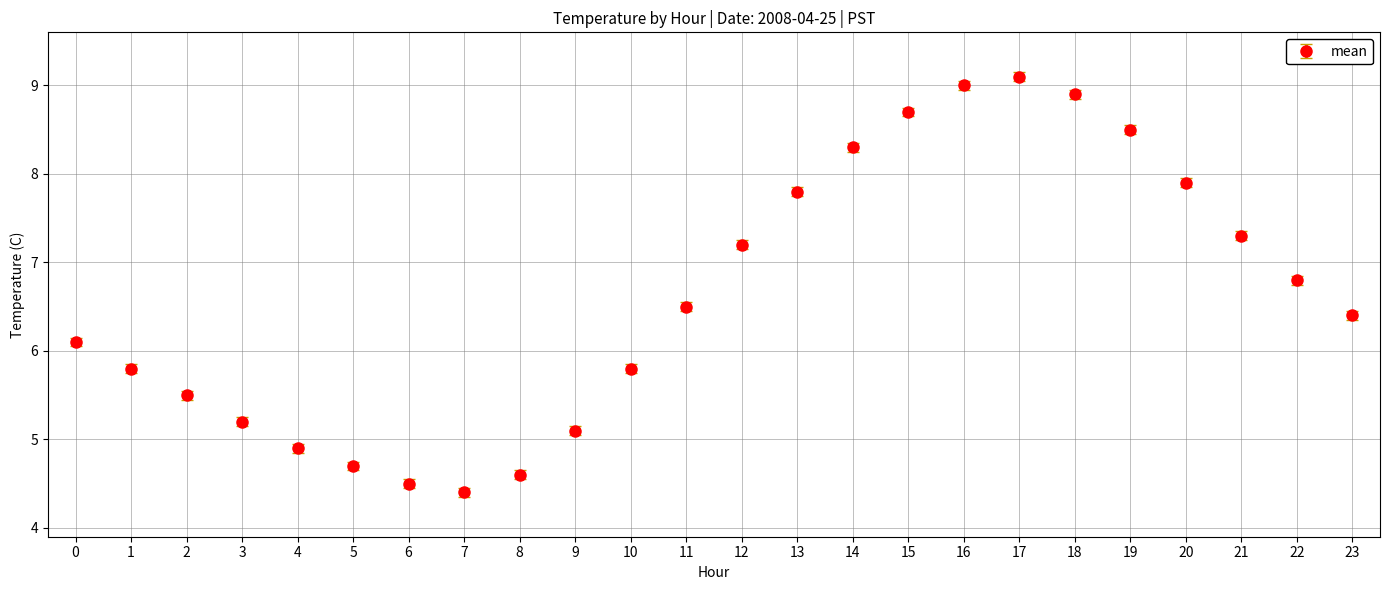

What is the smallest value displayed?

4.4